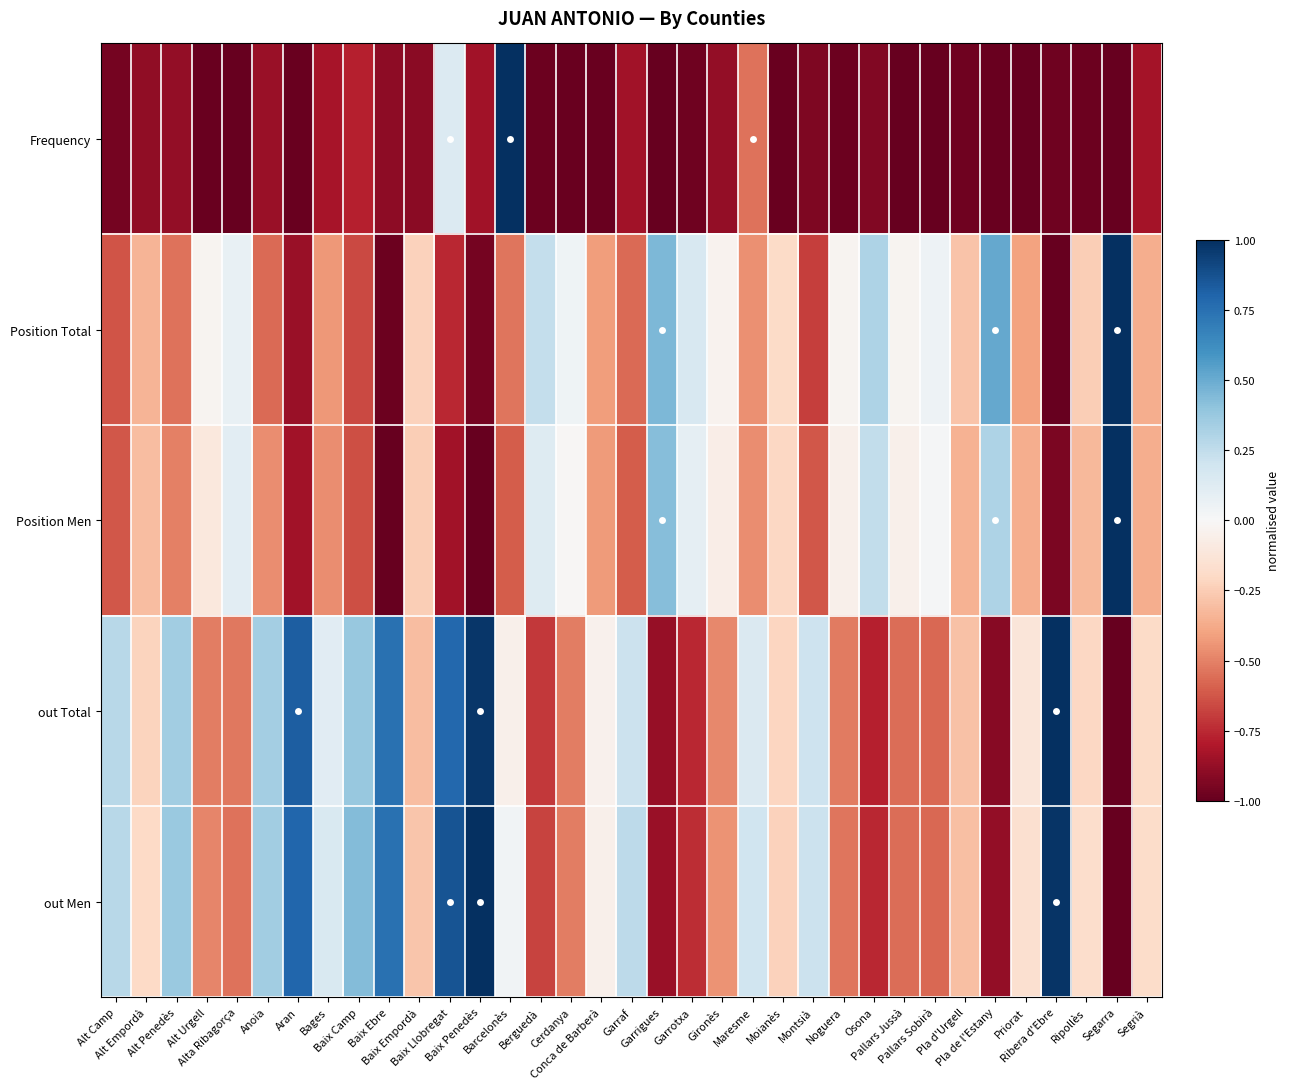

Reading right to left, transcribe all the data shown in this chart.

Frequency: Segrià=-0.8	Segarra=-1.0	Ripollès=-1.0	Ribera d'Ebre=-1.0	Priorat=-1.0	Pla de l'Estany=-1.0	Pla d'Urgell=-1.0	Pallars Sobirà=-1.0	Pallars Jussà=-1.0	Osona=-0.9	Noguera=-1.0	Montsià=-0.9	Moianès=-1.0	Maresme=-0.5	Gironès=-0.9	Garrotxa=-1.0	Garrigues=-1.0	Garraf=-0.8	Conca de Barberà=-1.0	Cerdanya=-1.0	Berguedà=-1.0	Barcelonès=1.0	Baix Penedès=-0.8	Baix Llobregat=0.1	Baix Empordà=-0.9	Baix Ebre=-0.9	Baix Camp=-0.8	Bages=-0.8	Aran=-1.0	Anoia=-0.9	Alta Ribagorça=-1.0	Alt Urgell=-1.0	Alt Penedès=-0.9	Alt Empordà=-0.9	Alt Camp=-1.0
Position Total: Segrià=-0.4	Segarra=1.0	Ripollès=-0.2	Ribera d'Ebre=-1.0	Priorat=-0.4	Pla de l'Estany=0.5	Pla d'Urgell=-0.3	Pallars Sobirà=0.1	Pallars Jussà=-0.0	Osona=0.3	Noguera=-0.0	Montsià=-0.7	Moianès=-0.2	Maresme=-0.5	Gironès=-0.0	Garrotxa=0.2	Garrigues=0.4	Garraf=-0.6	Conca de Barberà=-0.4	Cerdanya=0.0	Berguedà=0.2	Barcelonès=-0.5	Baix Penedès=-1.0	Baix Llobregat=-0.8	Baix Empordà=-0.2	Baix Ebre=-1.0	Baix Camp=-0.7	Bages=-0.4	Aran=-0.9	Anoia=-0.6	Alta Ribagorça=0.1	Alt Urgell=-0.0	Alt Penedès=-0.5	Alt Empordà=-0.3	Alt Camp=-0.6
Position Men: Segrià=-0.4	Segarra=1.0	Ripollès=-0.3	Ribera d'Ebre=-0.9	Priorat=-0.4	Pla de l'Estany=0.3	Pla d'Urgell=-0.3	Pallars Sobirà=0.0	Pallars Jussà=-0.0	Osona=0.2	Noguera=-0.0	Montsià=-0.6	Moianès=-0.2	Maresme=-0.5	Gironès=-0.1	Garrotxa=0.1	Garrigues=0.4	Garraf=-0.6	Conca de Barberà=-0.4	Cerdanya=-0.0	Berguedà=0.1	Barcelonès=-0.6	Baix Penedès=-1.0	Baix Llobregat=-0.8	Baix Empordà=-0.2	Baix Ebre=-1.0	Baix Camp=-0.6	Bages=-0.5	Aran=-0.8	Anoia=-0.5	Alta Ribagorça=0.1	Alt Urgell=-0.1	Alt Penedès=-0.5	Alt Empordà=-0.3	Alt Camp=-0.6
out Total: Segrià=-0.2	Segarra=-1.0	Ripollès=-0.2	Ribera d'Ebre=1.0	Priorat=-0.1	Pla de l'Estany=-0.9	Pla d'Urgell=-0.3	Pallars Sobirà=-0.6	Pallars Jussà=-0.6	Osona=-0.8	Noguera=-0.5	Montsià=0.2	Moianès=-0.2	Maresme=0.1	Gironès=-0.5	Garrotxa=-0.8	Garrigues=-0.9	Garraf=0.2	Conca de Barberà=-0.0	Cerdanya=-0.5	Berguedà=-0.7	Barcelonès=-0.1	Baix Penedès=1.0	Baix Llobregat=0.8	Baix Empordà=-0.3	Baix Ebre=0.7	Baix Camp=0.4	Bages=0.1	Aran=0.8	Anoia=0.3	Alta Ribagorça=-0.5	Alt Urgell=-0.5	Alt Penedès=0.3	Alt Empordà=-0.2	Alt Camp=0.3
out Men: Segrià=-0.2	Segarra=-1.0	Ripollès=-0.2	Ribera d'Ebre=1.0	Priorat=-0.2	Pla de l'Estany=-0.9	Pla d'Urgell=-0.3	Pallars Sobirà=-0.6	Pallars Jussà=-0.6	Osona=-0.8	Noguera=-0.5	Montsià=0.2	Moianès=-0.2	Maresme=0.2	Gironès=-0.4	Garrotxa=-0.7	Garrigues=-0.9	Garraf=0.3	Conca de Barberà=-0.1	Cerdanya=-0.5	Berguedà=-0.7	Barcelonès=0.0	Baix Penedès=1.0	Baix Llobregat=0.9	Baix Empordà=-0.3	Baix Ebre=0.7	Baix Camp=0.4	Bages=0.2	Aran=0.8	Anoia=0.3	Alta Ribagorça=-0.5	Alt Urgell=-0.5	Alt Penedès=0.4	Alt Empordà=-0.2	Alt Camp=0.3